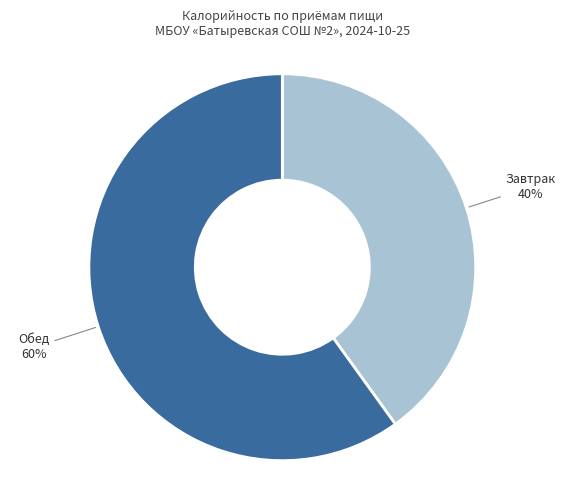

To the nearest percent, what percentage of the pie is Обед?

60%